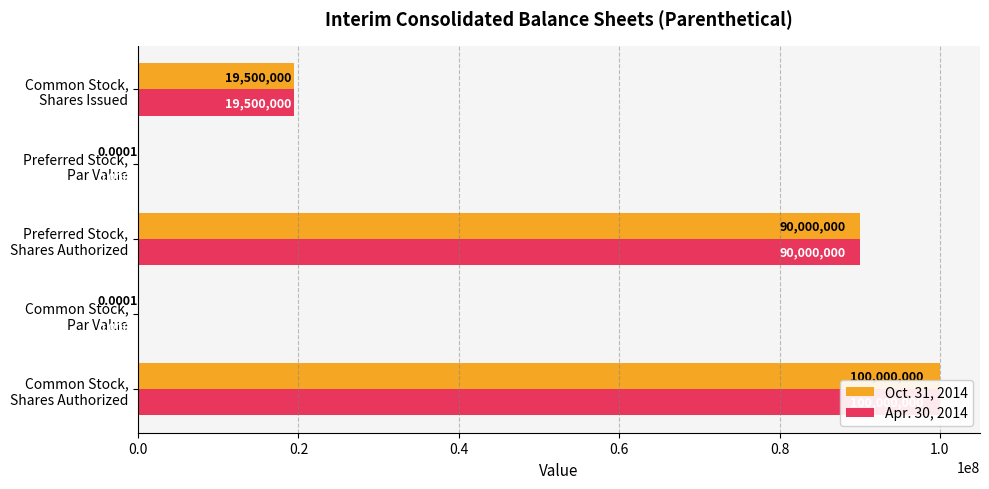

Reading left to right, what are all the values shown in this chart?

Oct. 31, 2014: 100000000.0	0.0	90000000.0	0.0	19500000.0
Apr. 30, 2014: 100000000.0	0.0	90000000.0	0.0	19500000.0